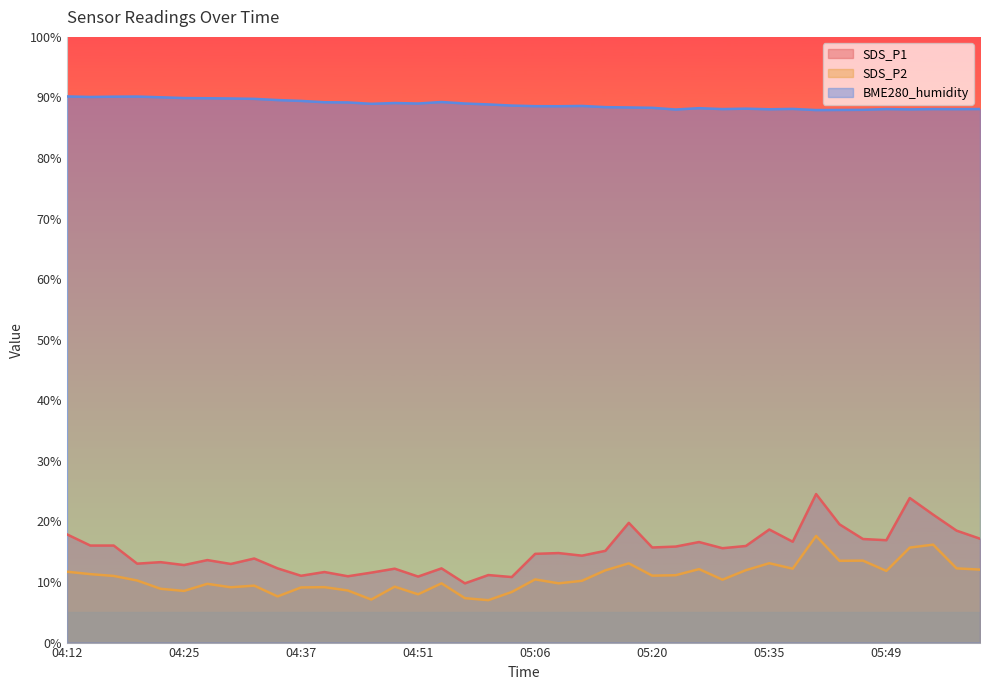

Reading right to left, list all the values displayed in this chart.

SDS_P1: 05:59=17.1	05:57=18.5	05:54=21.1	05:52=23.9	05:49=16.9	05:46=17.1	05:44=19.5	05:41=24.5	05:38=16.6	05:35=18.7	05:33=15.9	05:30=15.6	05:27=16.6	05:24=15.8	05:20=15.7	05:17=19.8	05:14=15.2	05:12=14.3	05:09=14.8	05:06=14.7	05:03=10.8	05:00=11.2	04:57=9.8	04:54=12.2	04:51=10.9	04:48=12.2	04:45=11.6	04:43=10.9	04:40=11.7	04:37=11.0	04:35=12.2	04:32=13.9	04:30=13.0	04:27=13.6	04:25=12.8	04:22=13.3	04:20=13.0	04:17=16.0	04:15=16.0	04:12=17.9
SDS_P2: 05:59=12.1	05:57=12.2	05:54=16.2	05:52=15.7	05:49=11.8	05:46=13.5	05:44=13.5	05:41=17.6	05:38=12.2	05:35=13.1	05:33=11.9	05:30=10.4	05:27=12.1	05:24=11.1	05:20=11.1	05:17=13.1	05:14=11.9	05:12=10.2	05:09=9.8	05:06=10.4	05:03=8.3	05:00=7.0	04:57=7.3	04:54=9.8	04:51=8.0	04:48=9.2	04:45=7.1	04:43=8.6	04:40=9.2	04:37=9.1	04:35=7.6	04:32=9.4	04:30=9.1	04:27=9.7	04:25=8.5	04:22=8.9	04:20=10.2	04:17=11.0	04:15=11.3	04:12=11.7
BME280_humidity: 05:59=88.1	05:57=88.1	05:54=88.1	05:52=88.0	05:49=88.1	05:46=88.0	05:44=87.9	05:41=87.9	05:38=88.1	05:35=88.0	05:33=88.2	05:30=88.1	05:27=88.2	05:24=88.0	05:20=88.3	05:17=88.3	05:14=88.4	05:12=88.6	05:09=88.5	05:06=88.6	05:03=88.7	05:00=88.8	04:57=89.0	04:54=89.2	04:51=89.0	04:48=89.1	04:45=89.0	04:43=89.2	04:40=89.2	04:37=89.4	04:35=89.6	04:32=89.8	04:30=89.8	04:27=89.9	04:25=89.9	04:22=90.0	04:20=90.2	04:17=90.1	04:15=90.1	04:12=90.2